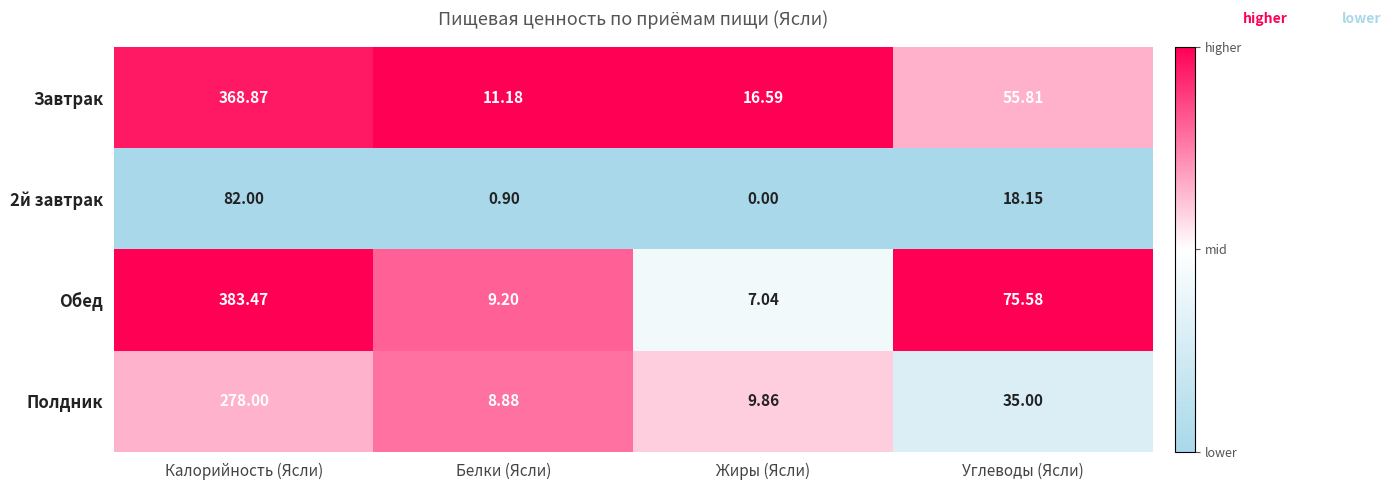

How many distinct data groups are displayed?

4